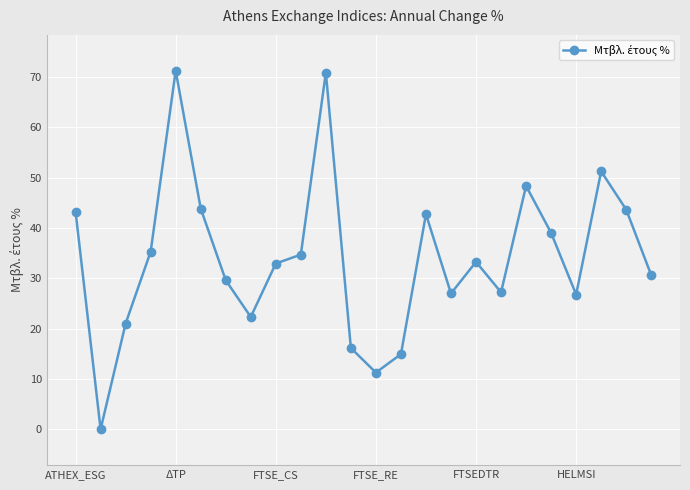

True or false: the data has more than 2 interior local peaks.

True